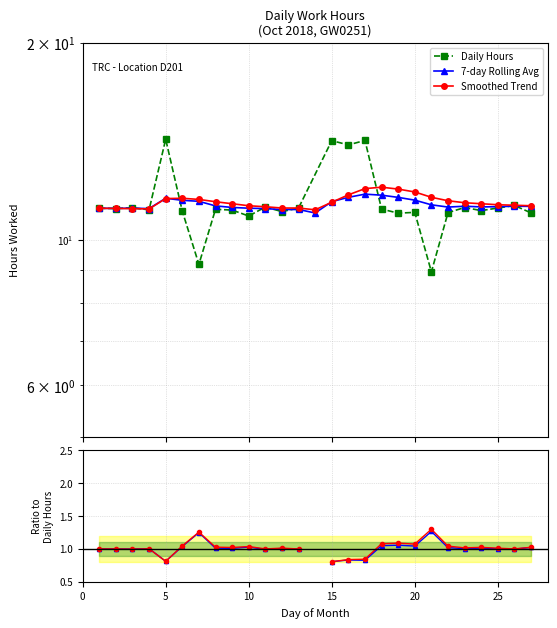

What is the highest value of the 7-day Rolling Avg series?

11.7